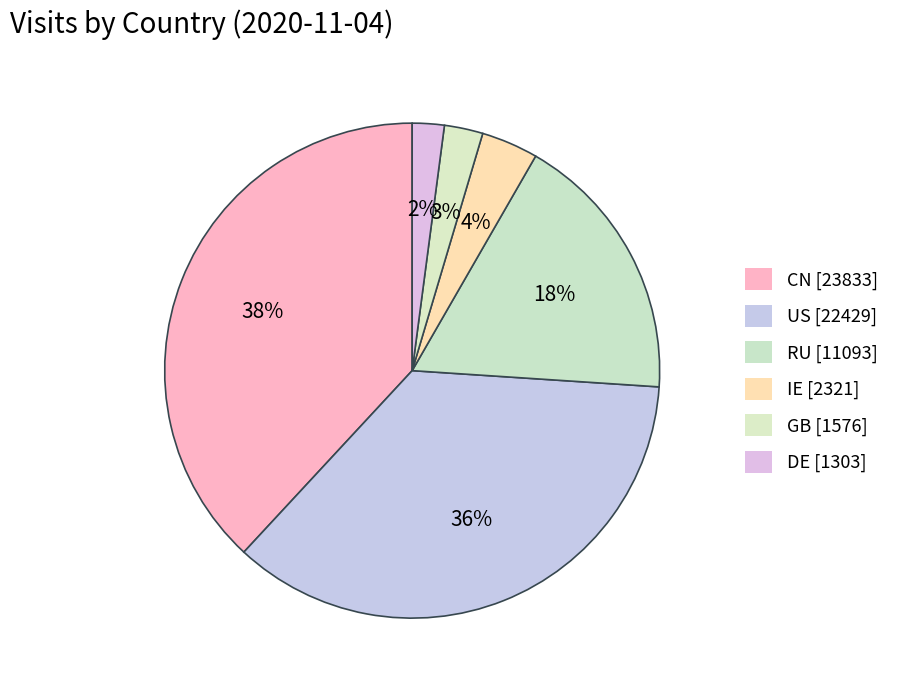

What percentage is NOT represented by GB?

97.5%